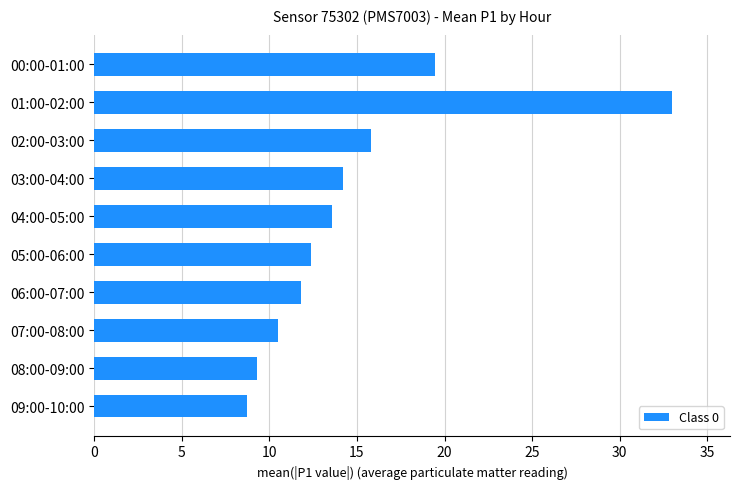

What is the average value?

14.9